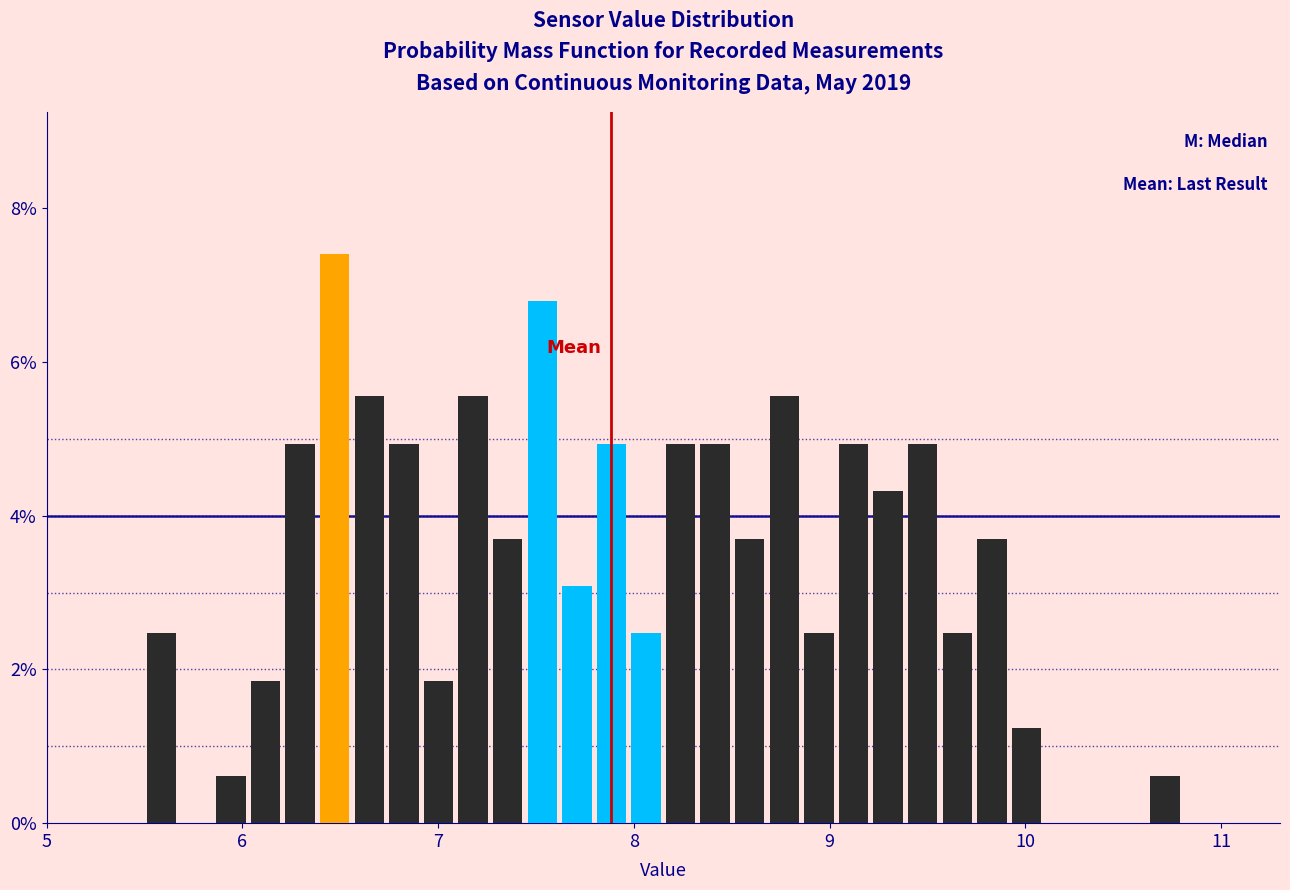

Around what value on the x-axis is the tallest bar? Give the approximate position of its centre, as read against the axis.

6.5